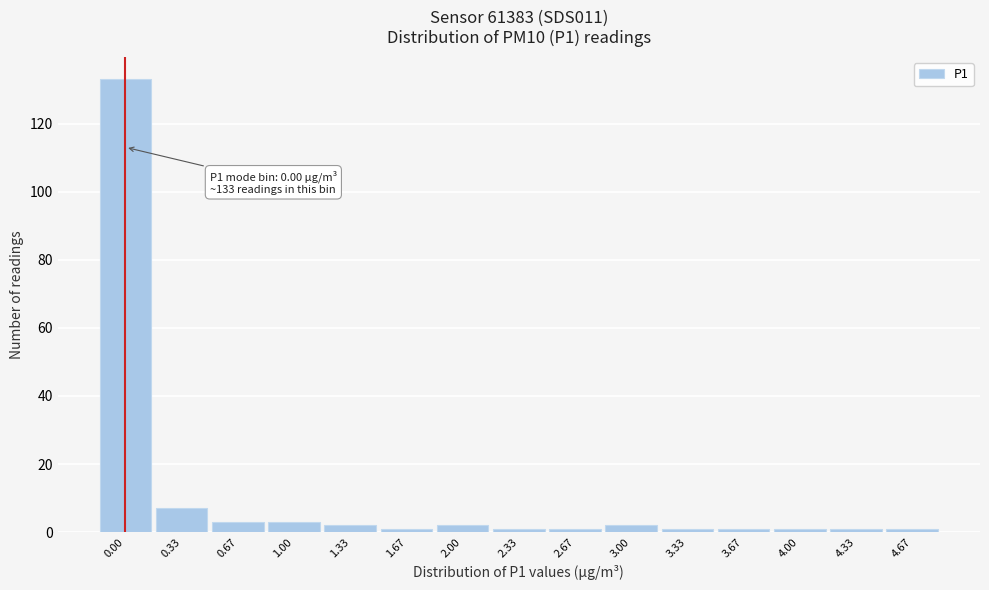

Reading right to left, what are all the values shown in this chart?

1	1	1	1	1	2	1	1	2	1	2	3	3	7	133